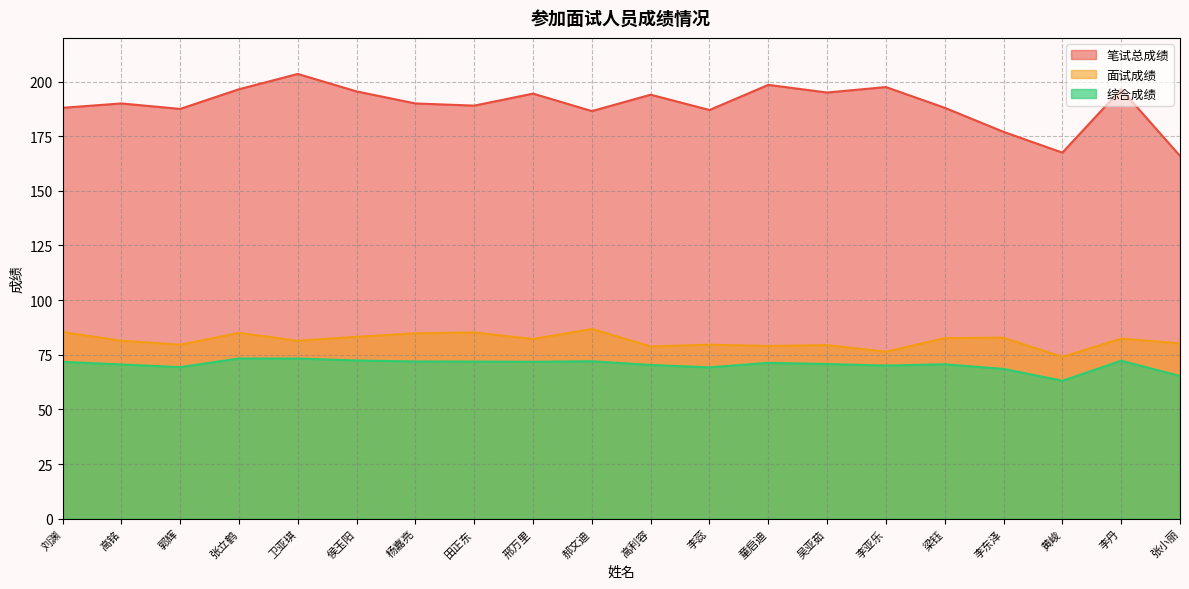

What is the label of the 20th point from the right?

刘渊